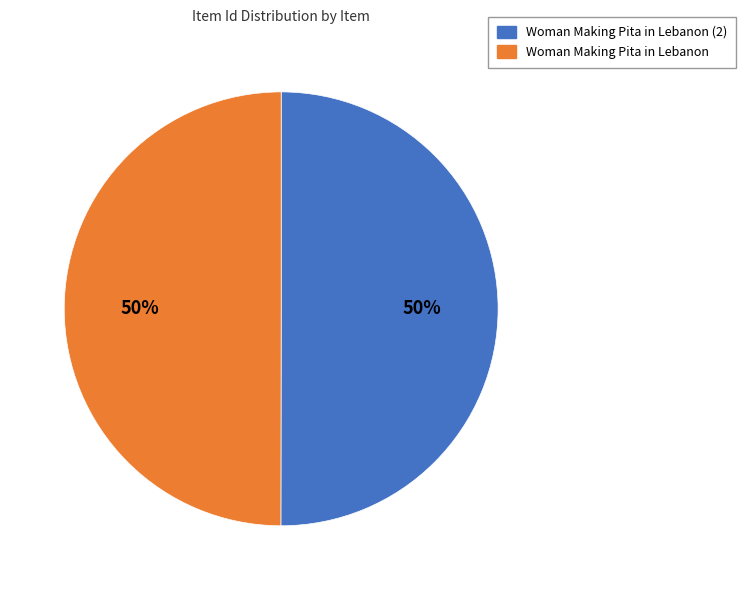

To the nearest percent, what is the average slice percentage?

50%